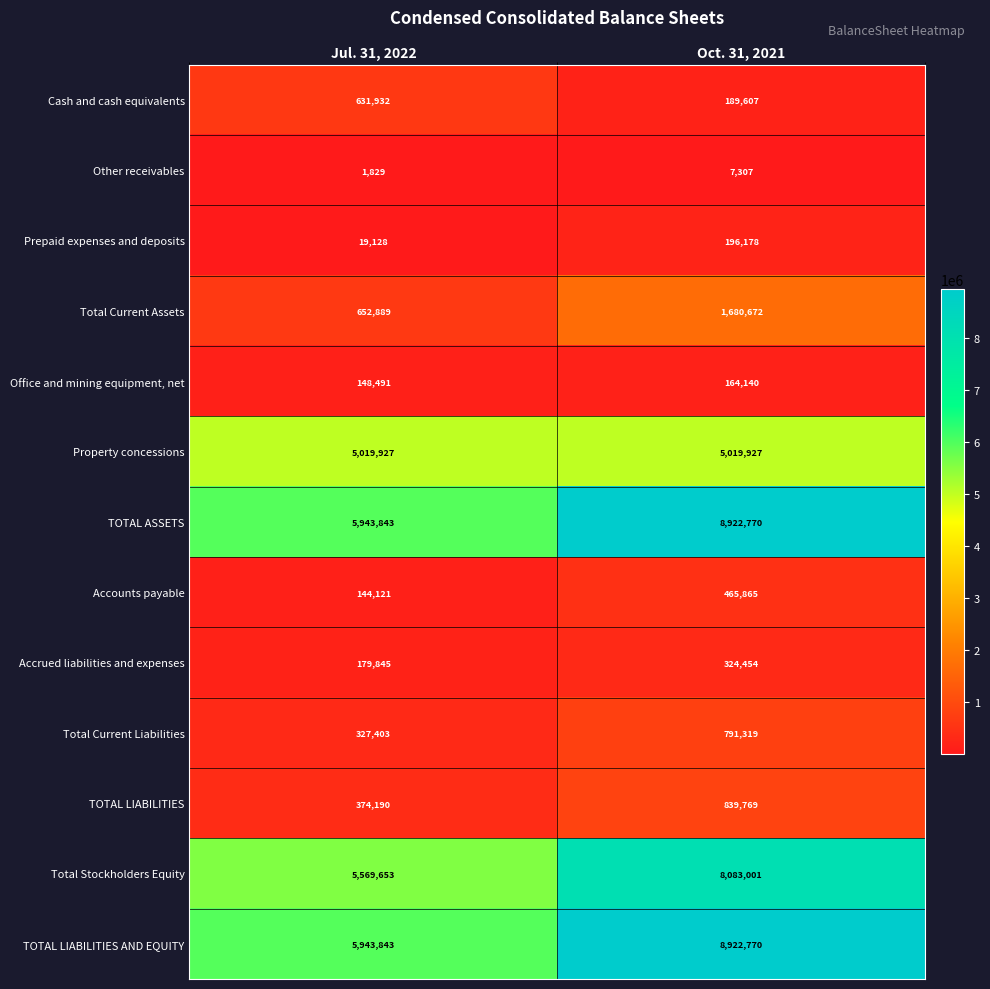

What is the difference between the Prepaid expenses and deposits values at Oct. 31, 2021 and Jul. 31, 2022?

177050